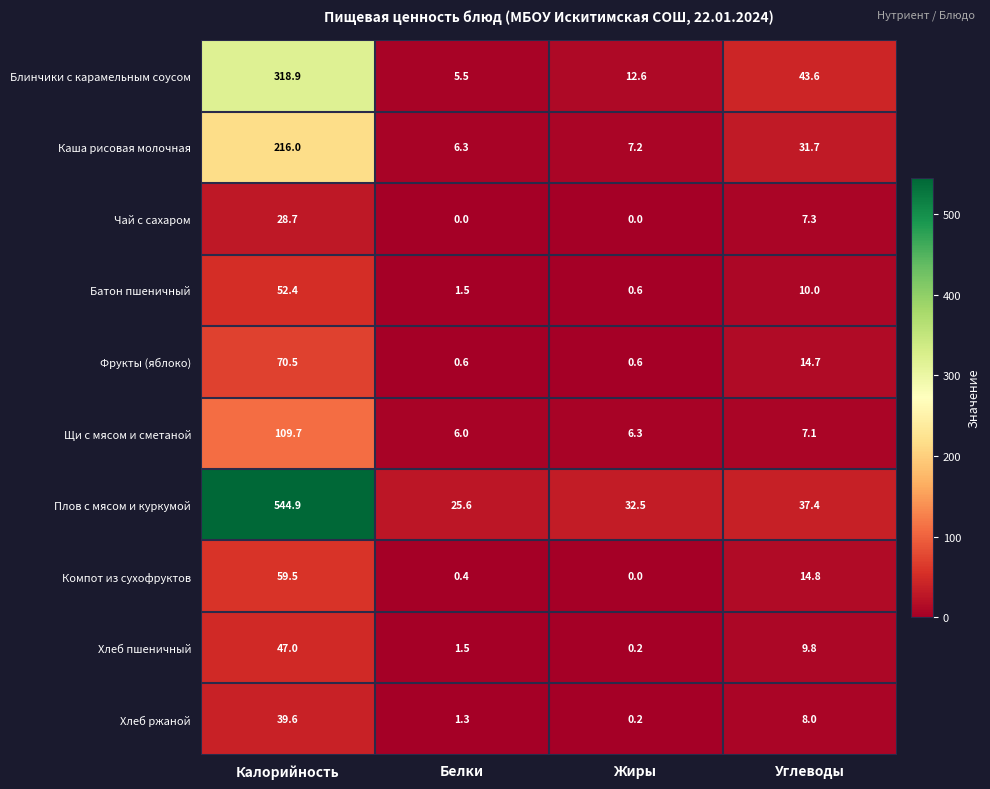

Which series has the largest range (max minus min)?

Плов с мясом и куркумой